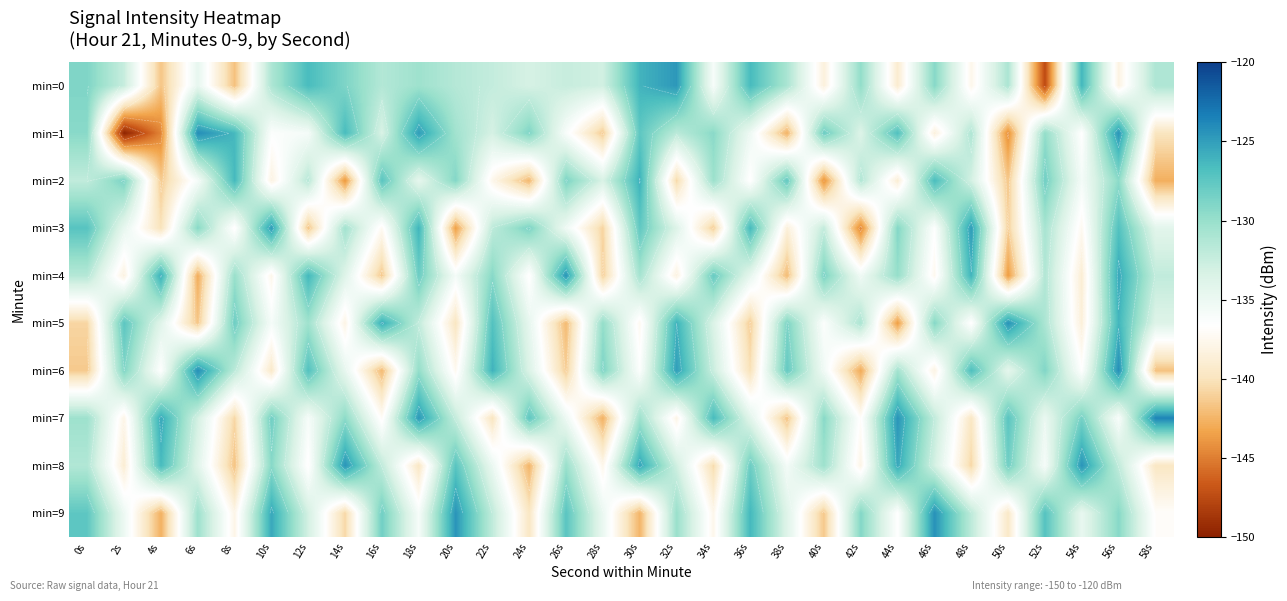

Rank the categories by min=4 value from lowest to highest.

50s, 6s, 38s, 16s, 28s, 54s, 2s, 32s, 10s, 46s, 24s, 20s, 42s, 36s, 14s, 58s, 0s, 52s, 30s, 8s, 44s, 22s, 40s, 18s, 34s, 12s, 48s, 4s, 56s, 26s